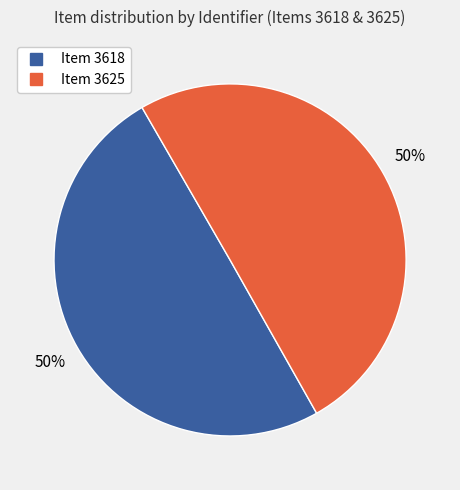

To the nearest percent, what is the average slice percentage?

50%